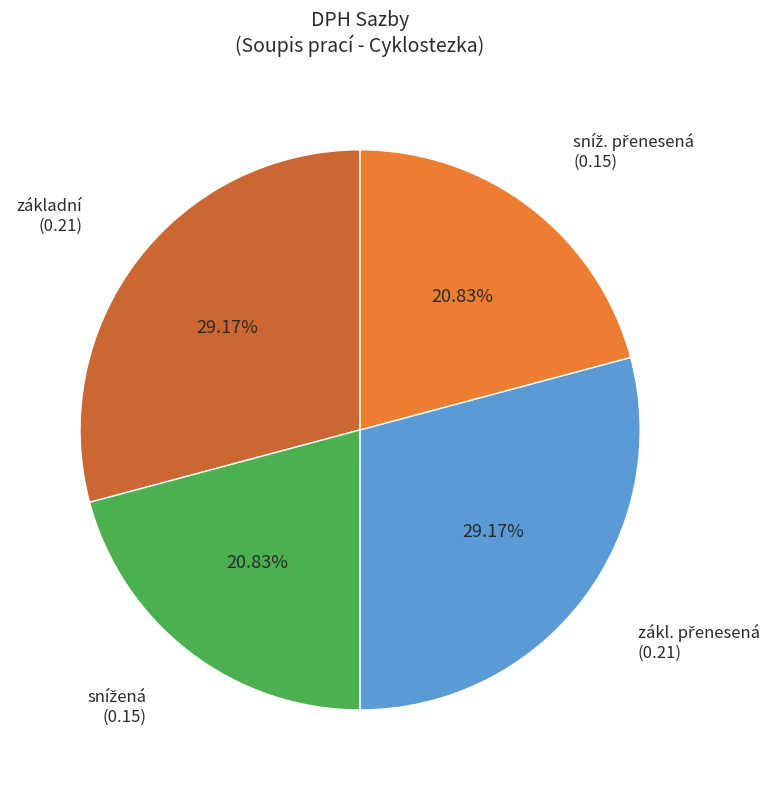

Does základní (0.21) represent more than half of the total?

No